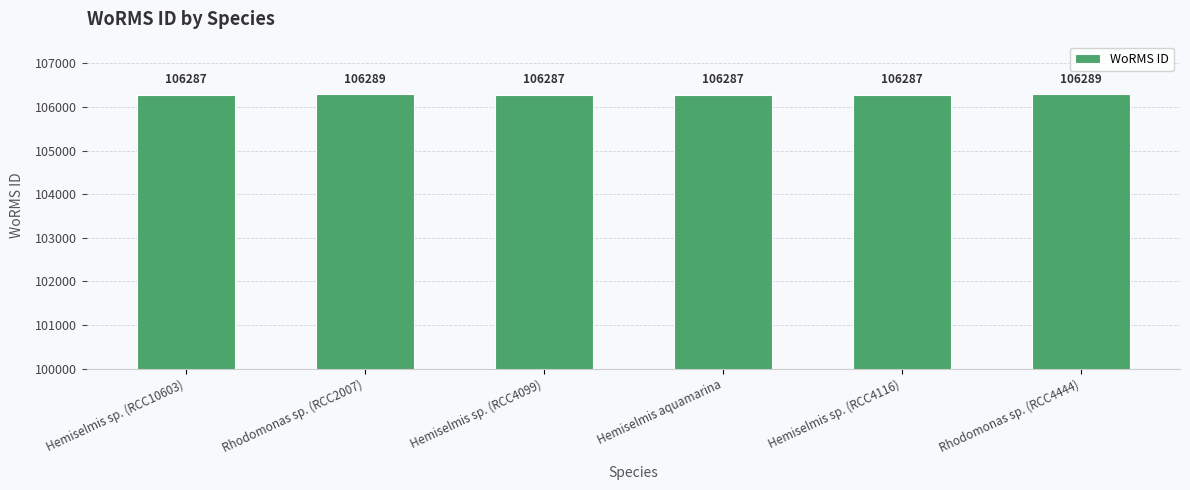

How many bars are there in total?

6